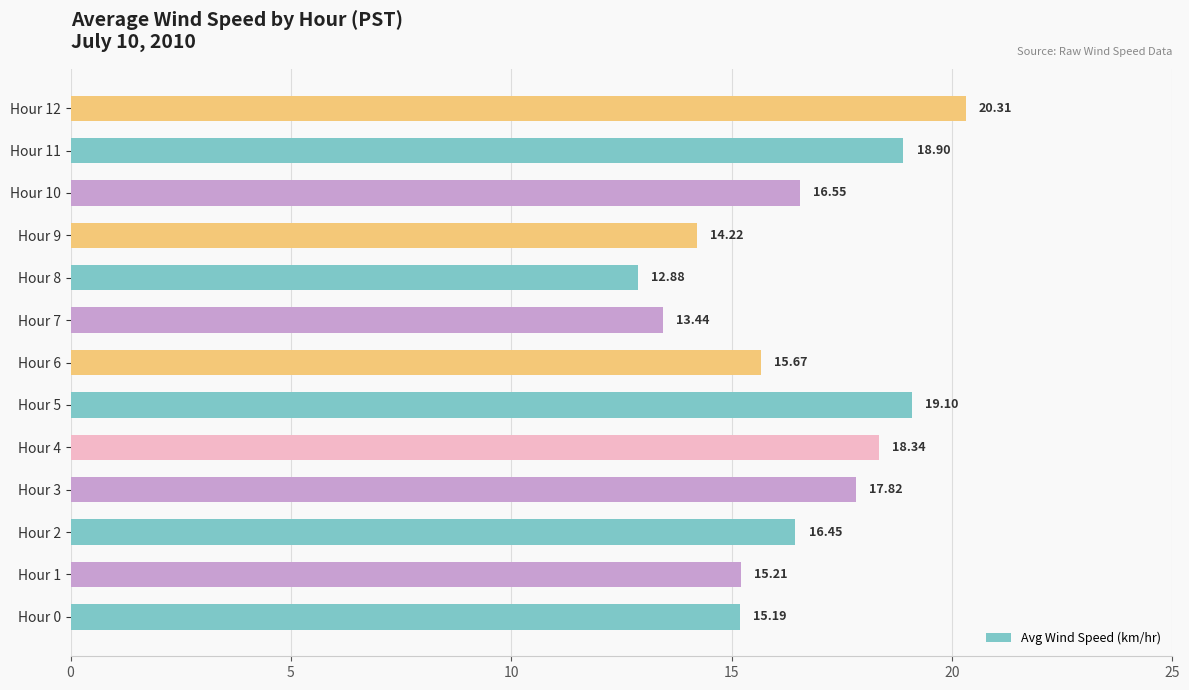

Does the chart contain stacked bars?

No